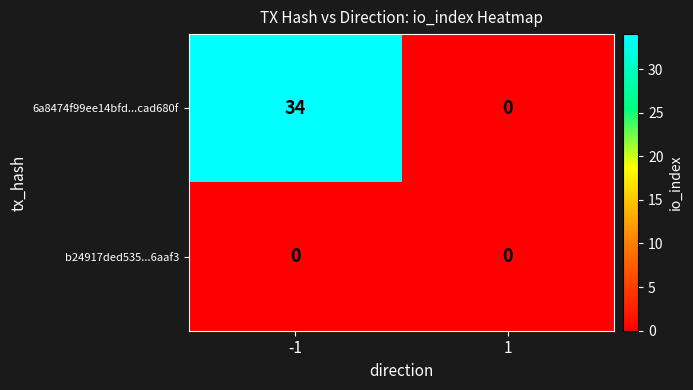

Reading right to left, what are all the values shown in this chart?

6a8474f99ee14bfd...cad680f: 0	34
b24917ded535...6aaf3: 0	0